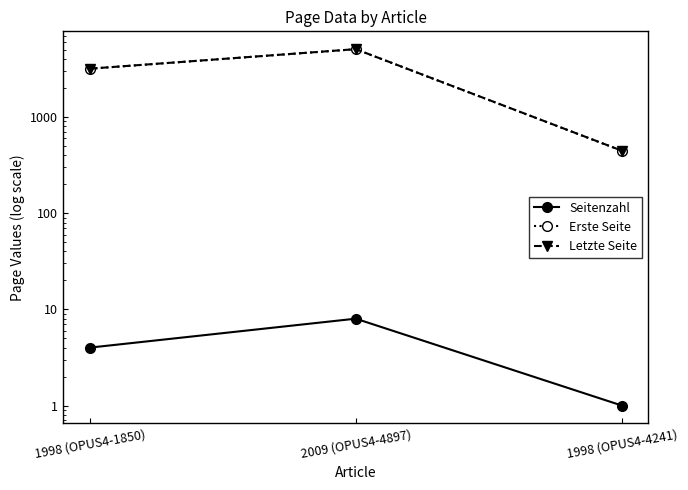

Between 1998 (OPUS4-1850) and 1998 (OPUS4-4241), which is larger?

1998 (OPUS4-1850)